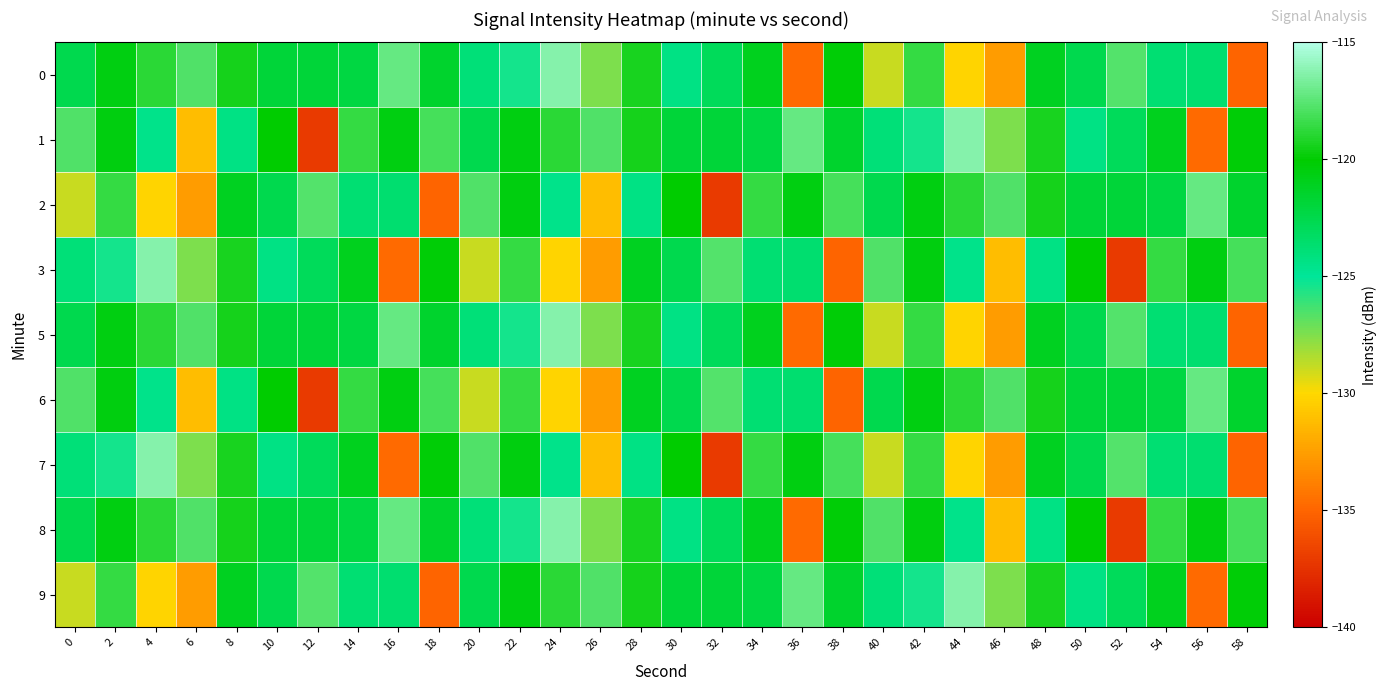

Which series has the largest range (max minus min)?

1